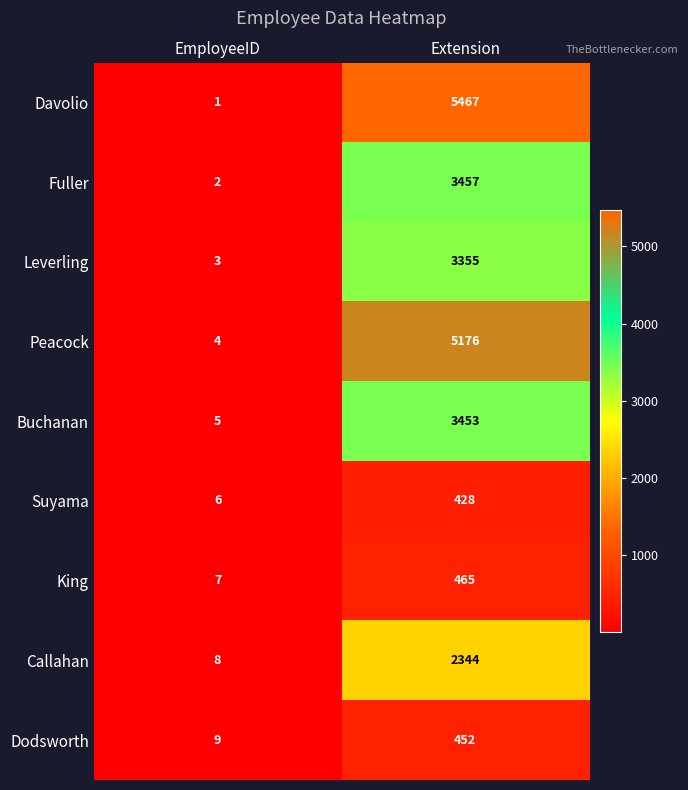

What is the maximum value for Buchanan?

3453